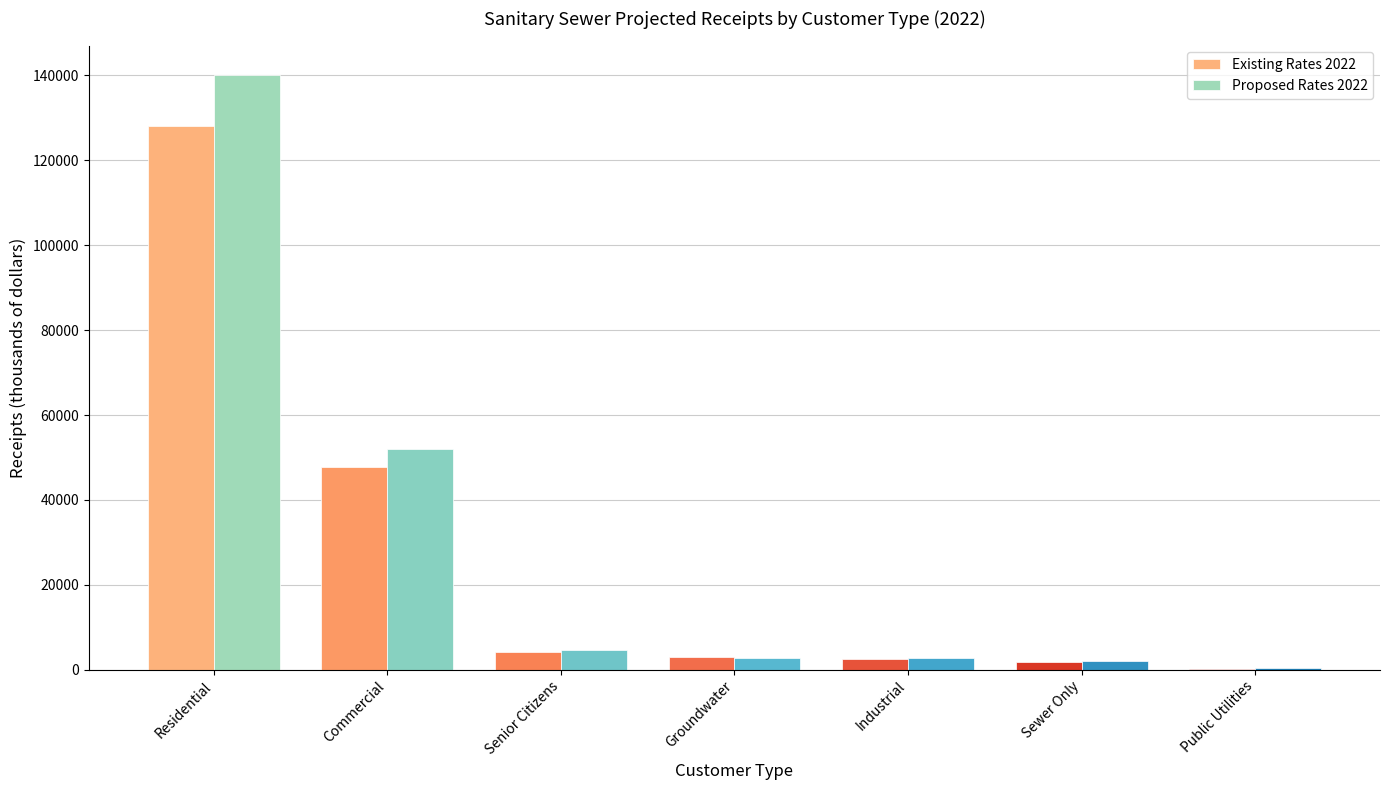

How many groups of bars are there?

7